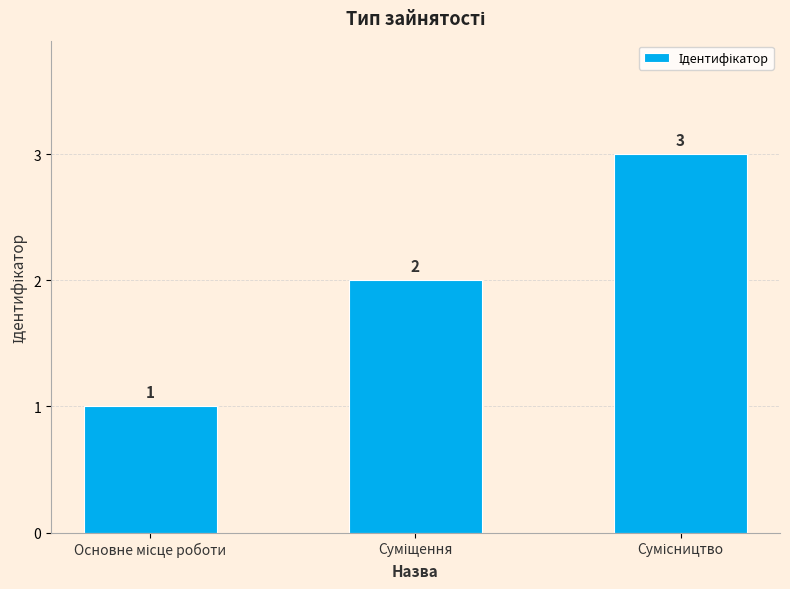

What is the difference between the maximum and second lowest values?

1